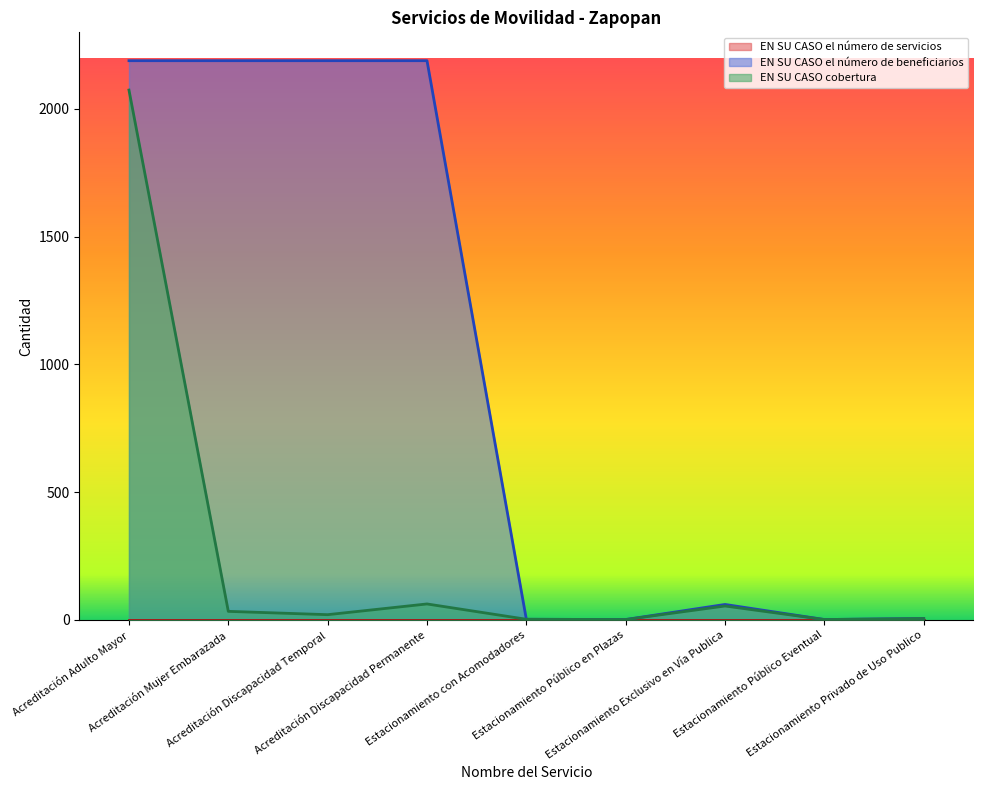

How many categories are shown in the chart?

9